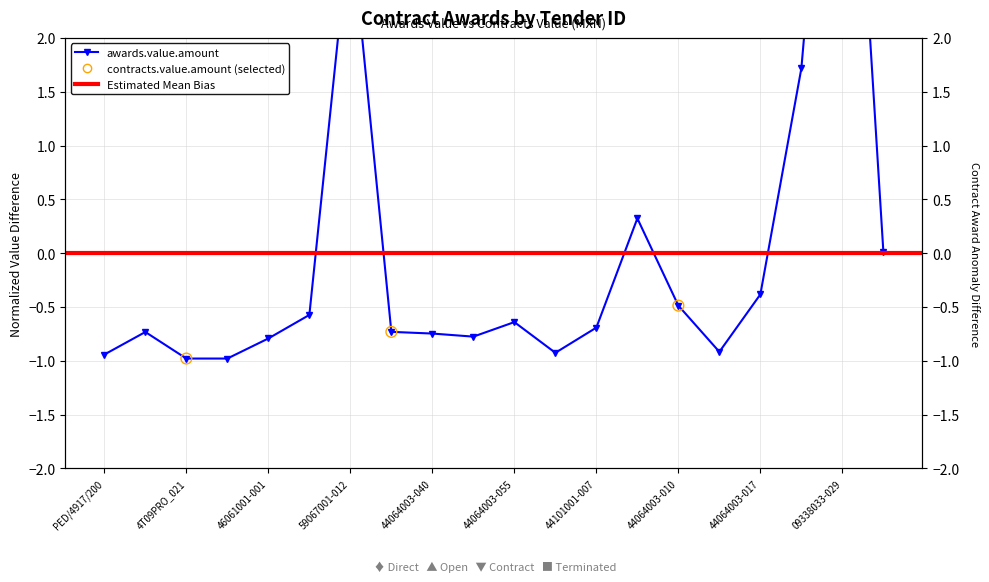

Between 44101001-005-08 and 4T09PRO_021, which is larger?

44101001-005-08